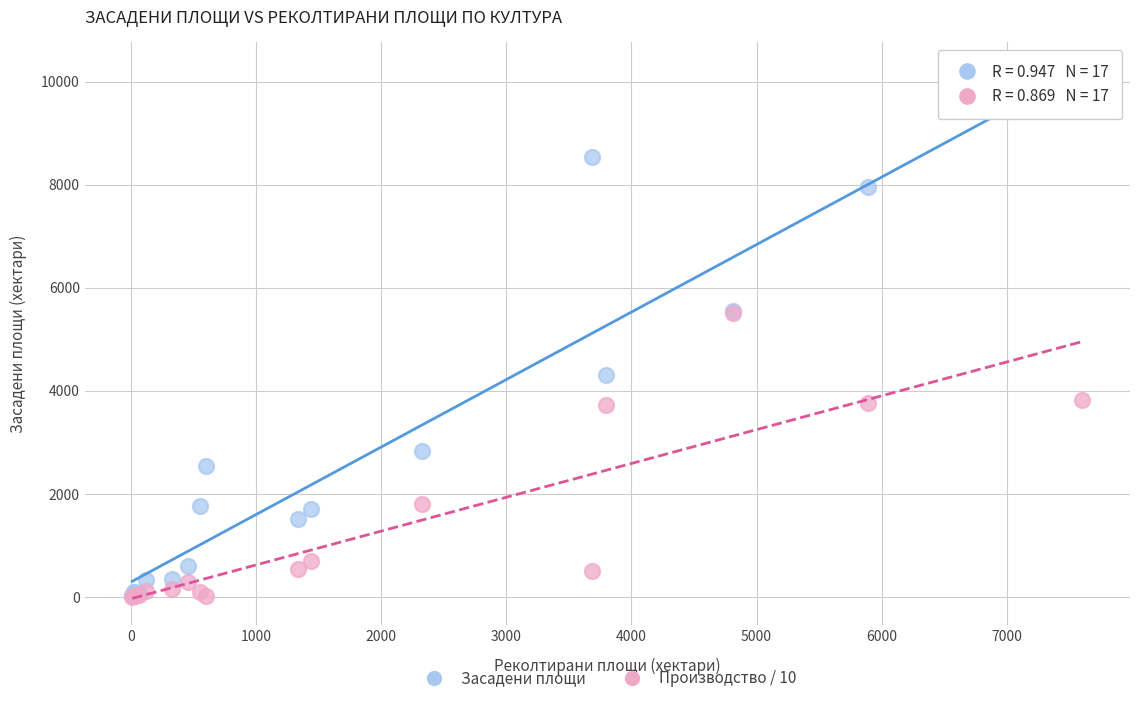

What are all the series names shown in the legend?

Засадени площи, Производство / 10